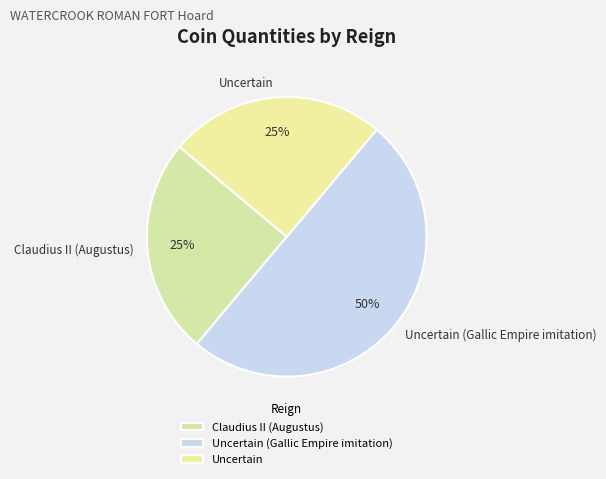

Does Uncertain represent more than half of the total?

No